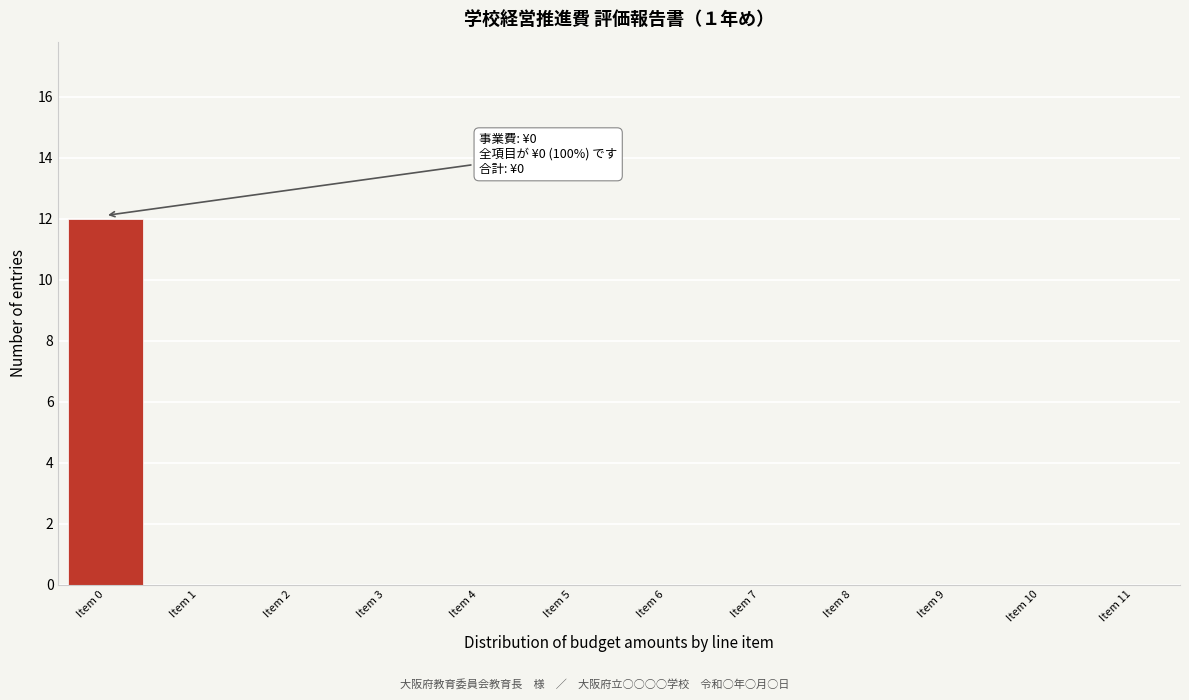

Over which range of the x-axis is the bar tallest?

-0.5 to 0.5